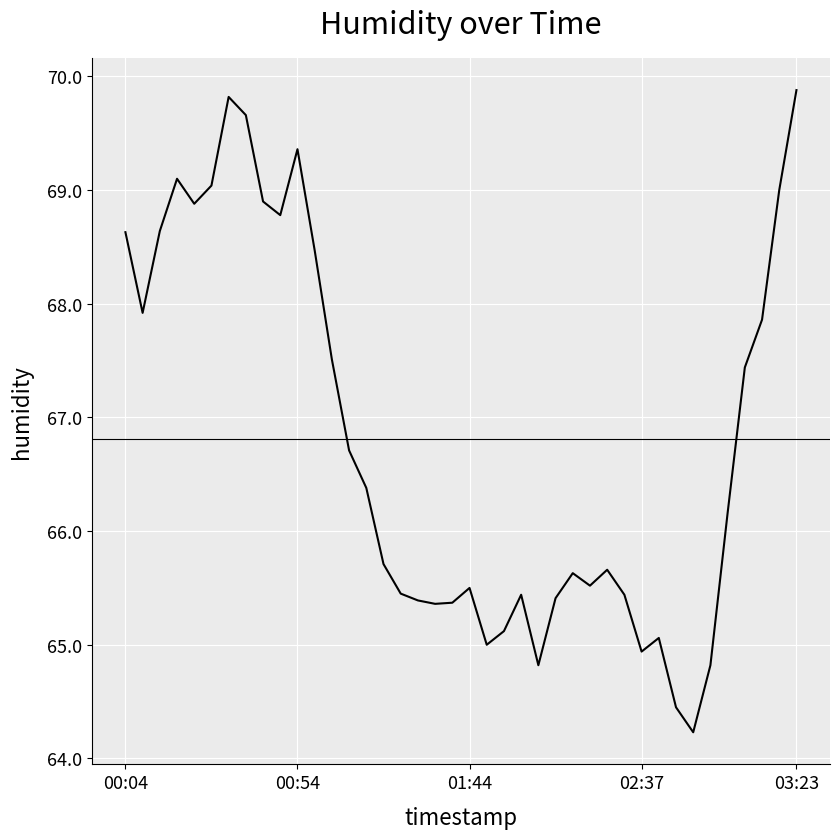

What is the maximum value shown in the chart?

69.9